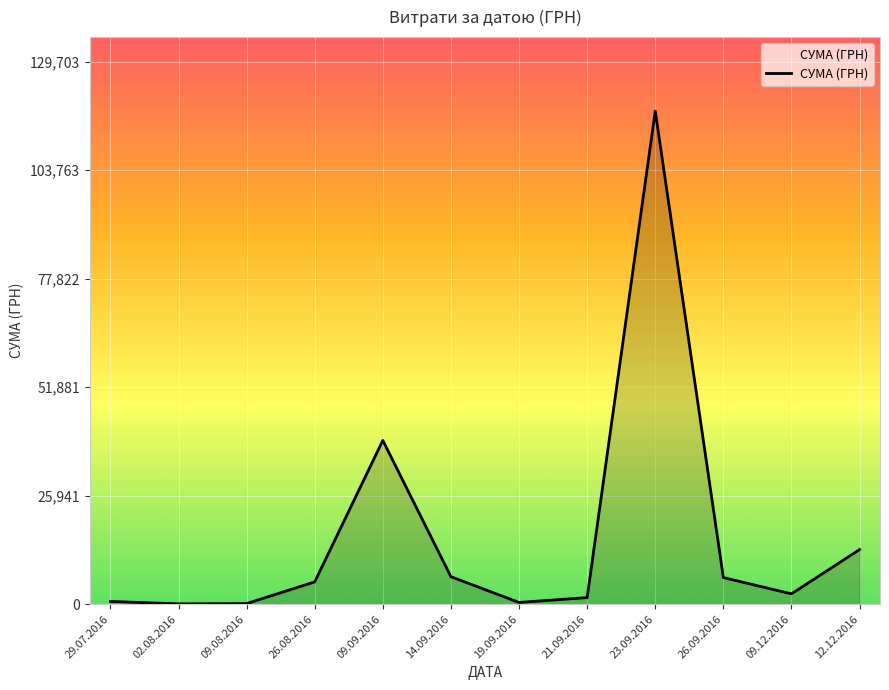

What is the difference between the maximum and minimum values?

117838.4